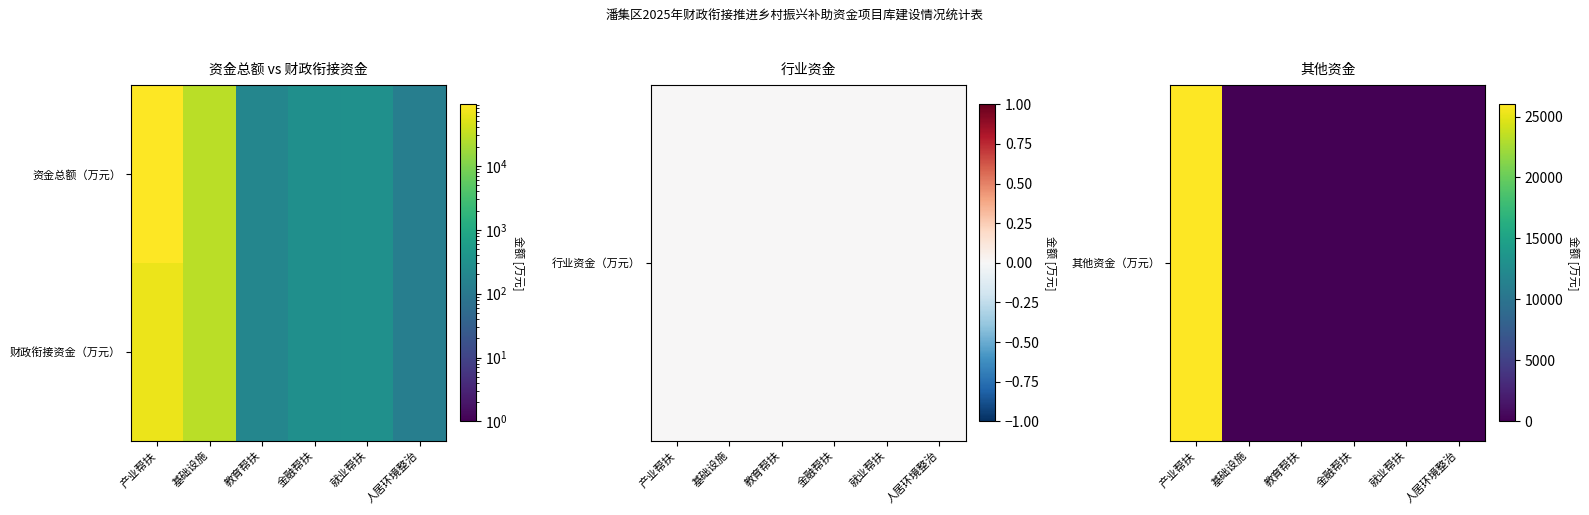

Which label corresponds to the largest value in the chart?

产业帮扶